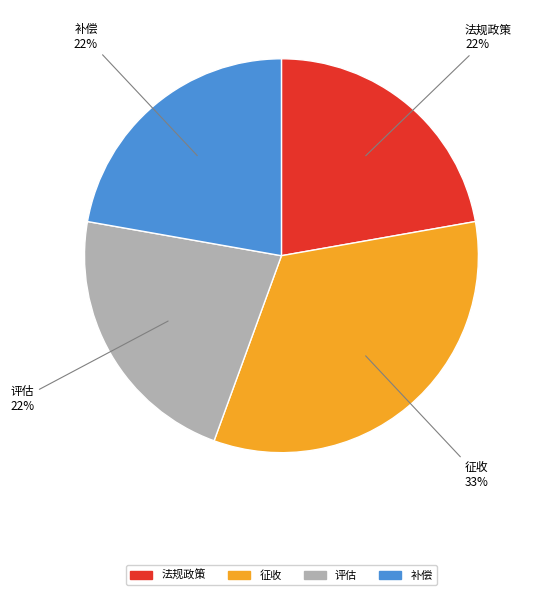

Is 评估 the majority of the pie?

No